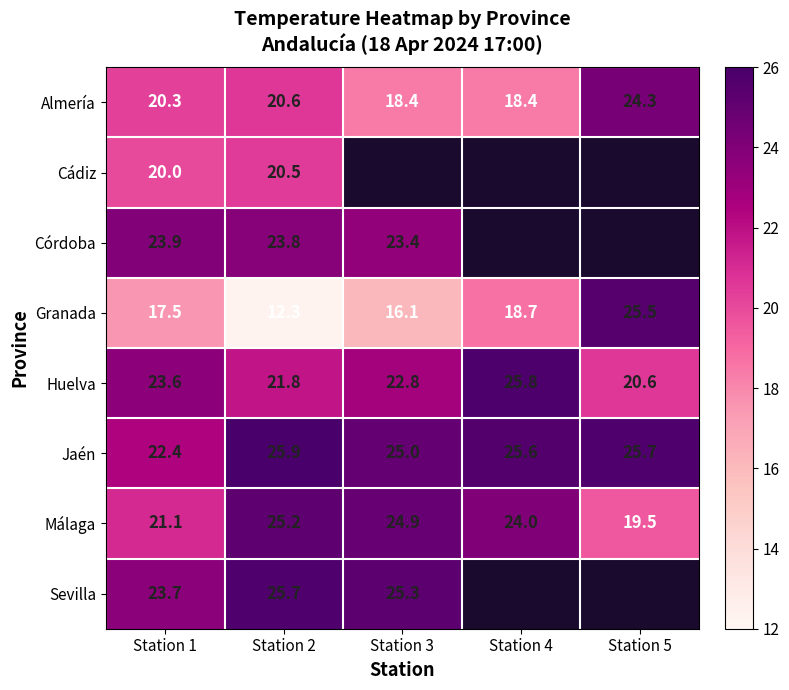

What is the minimum value shown in the chart?

12.3